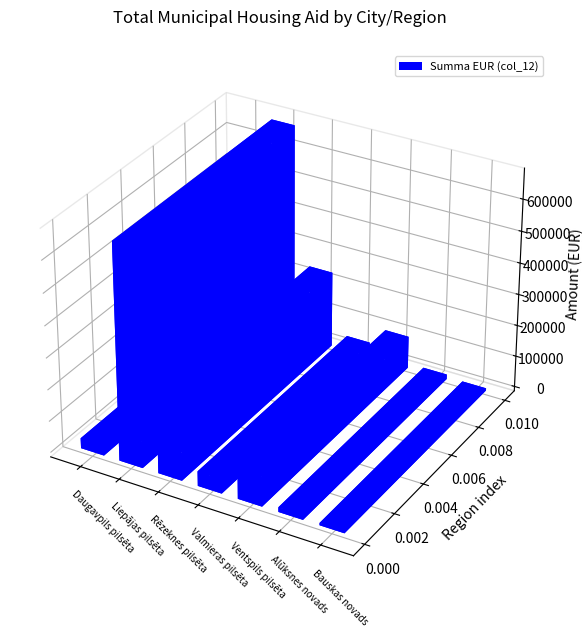

What is the label of the 5th bar from the left?

Ventspils pilsēta